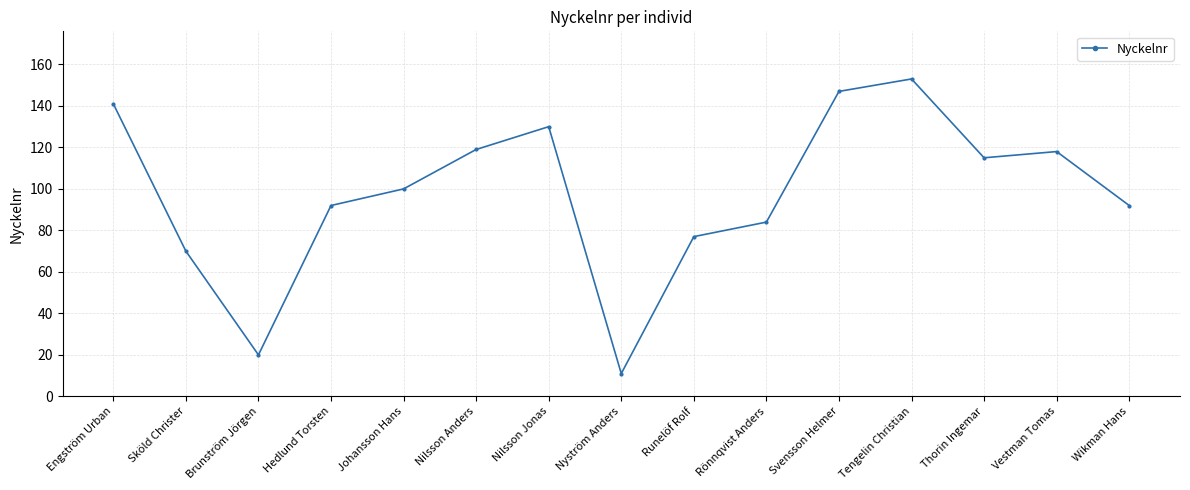

Reading right to left, transcribe all the data shown in this chart.

Wikman Hans=92	Vestman Tomas=118	Thorin Ingemar=115	Tengelin Christian=153	Svensson Helmer=147	Rönnqvist Anders=84	Runelöf Rolf=77	Nyström Anders=11	Nilsson Jonas=130	Nilsson Anders=119	Johansson Hans=100	Hedlund Torsten=92	Brunström Jörgen=20	Sköld Christer=70	Engström Urban=141